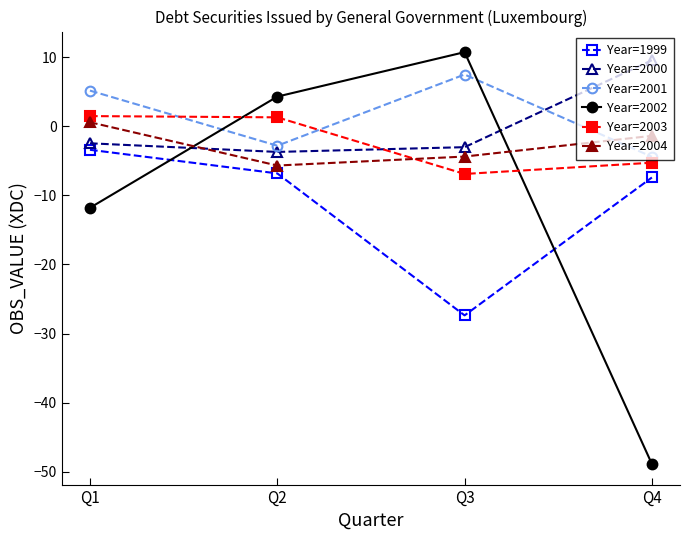

What is the total value across all series at Q3?

-23.4